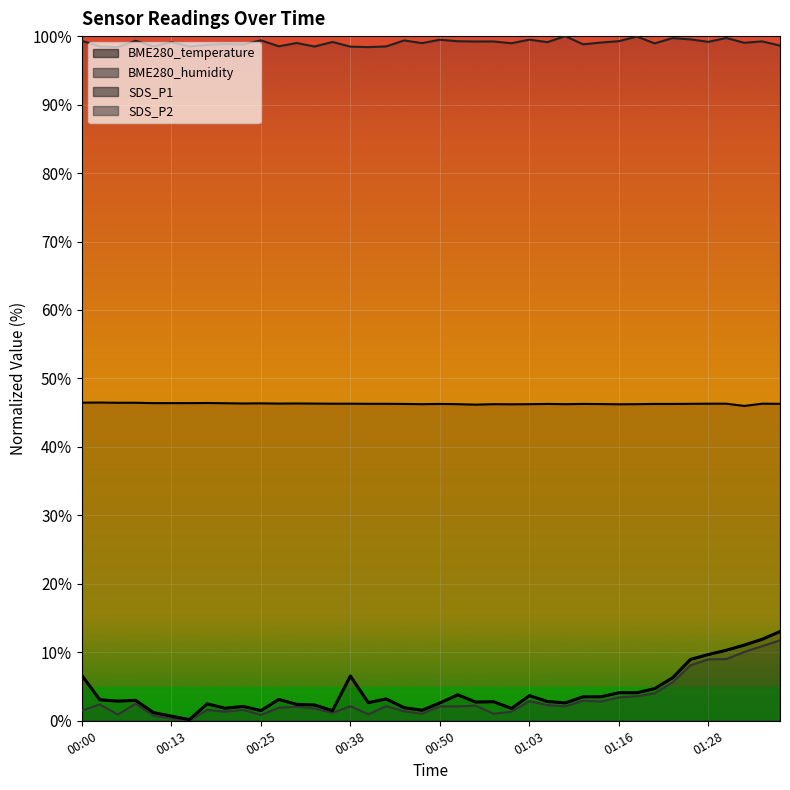

Rank the categories by SDS_P2 value from lowest to highest.

00:15, 00:13, 00:10, 00:25, 00:05, 00:40, 00:48, 00:58, 00:35, 00:20, 01:00, 00:45, 00:00, 00:18, 00:23, 00:33, 00:28, 00:30, 00:50, 00:53, 01:08, 00:38, 00:43, 00:55, 01:06, 00:02, 00:07, 01:13, 01:03, 01:11, 01:16, 01:18, 01:21, 01:23, 01:26, 01:28, 01:31, 01:33, 01:36, 01:38